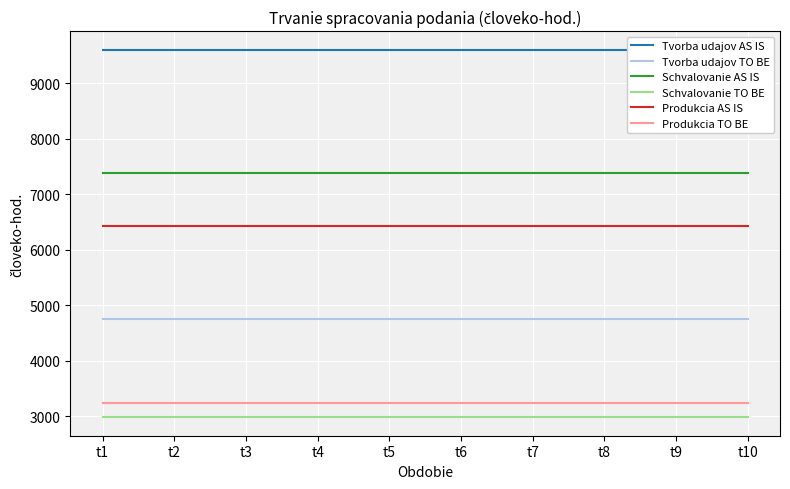

What value does the Schvalovanie AS IS series have at t8?

7387.4